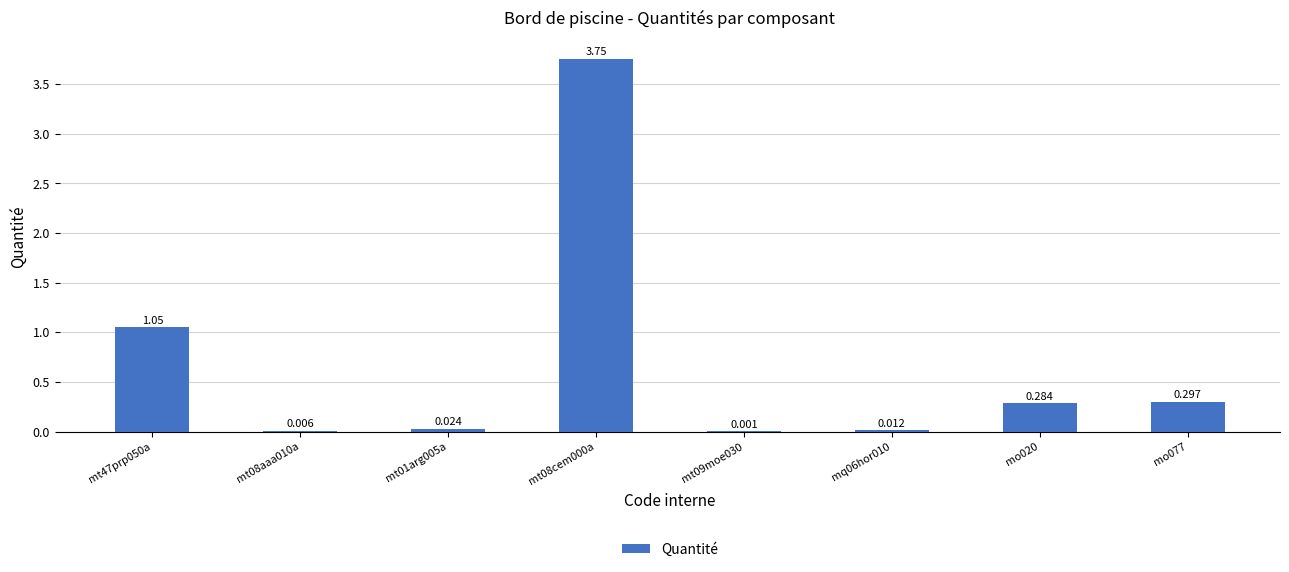

Reading left to right, extract all data points from this chart.

mt47prp050a=1.1	mt08aaa010a=0.0	mt01arg005a=0.0	mt08cem000a=3.8	mt09moe030=0.0	mq06hor010=0.0	mo020=0.3	mo077=0.3